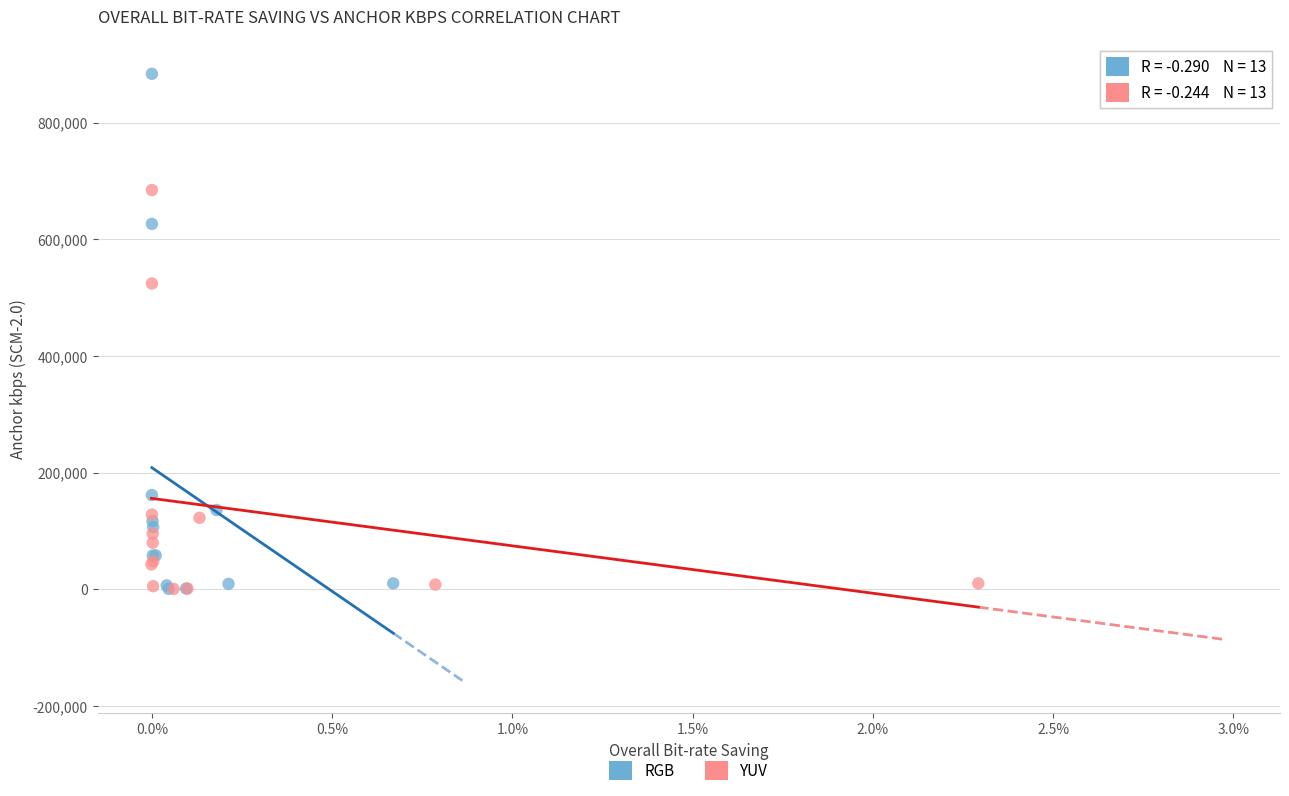

Which series has the largest Y range (max minus min)?

RGB